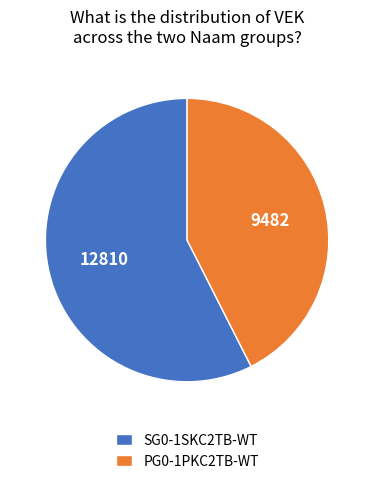

Between SG0-1SKC2TB-WT and PG0-1PKC2TB-WT, which is larger?

SG0-1SKC2TB-WT